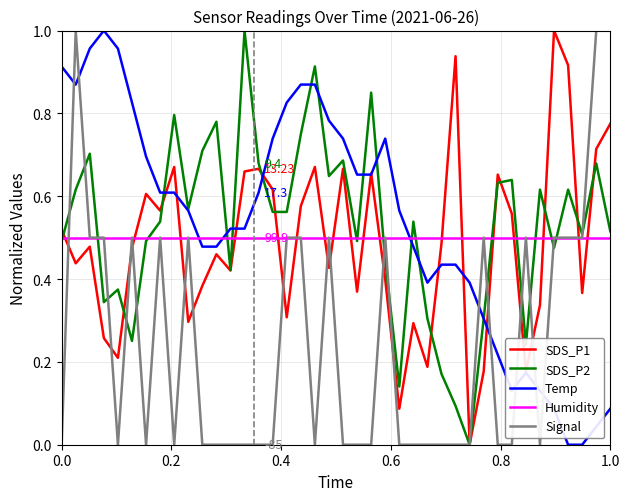

True or false: Humidity and SDS_P1 cross at least once.

True